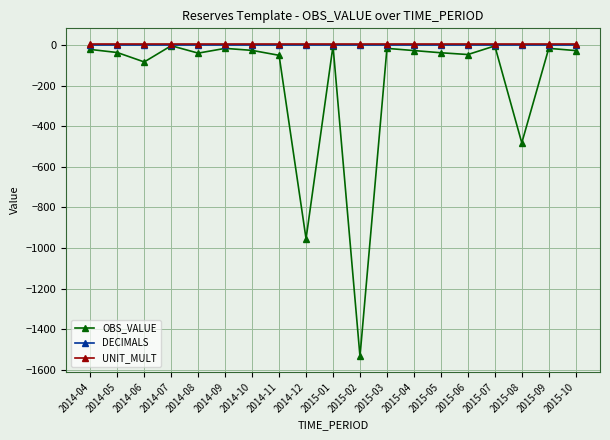

Is the value of OBS_VALUE at 2014-05 greater than the value of UNIT_MULT at 2014-10?

No